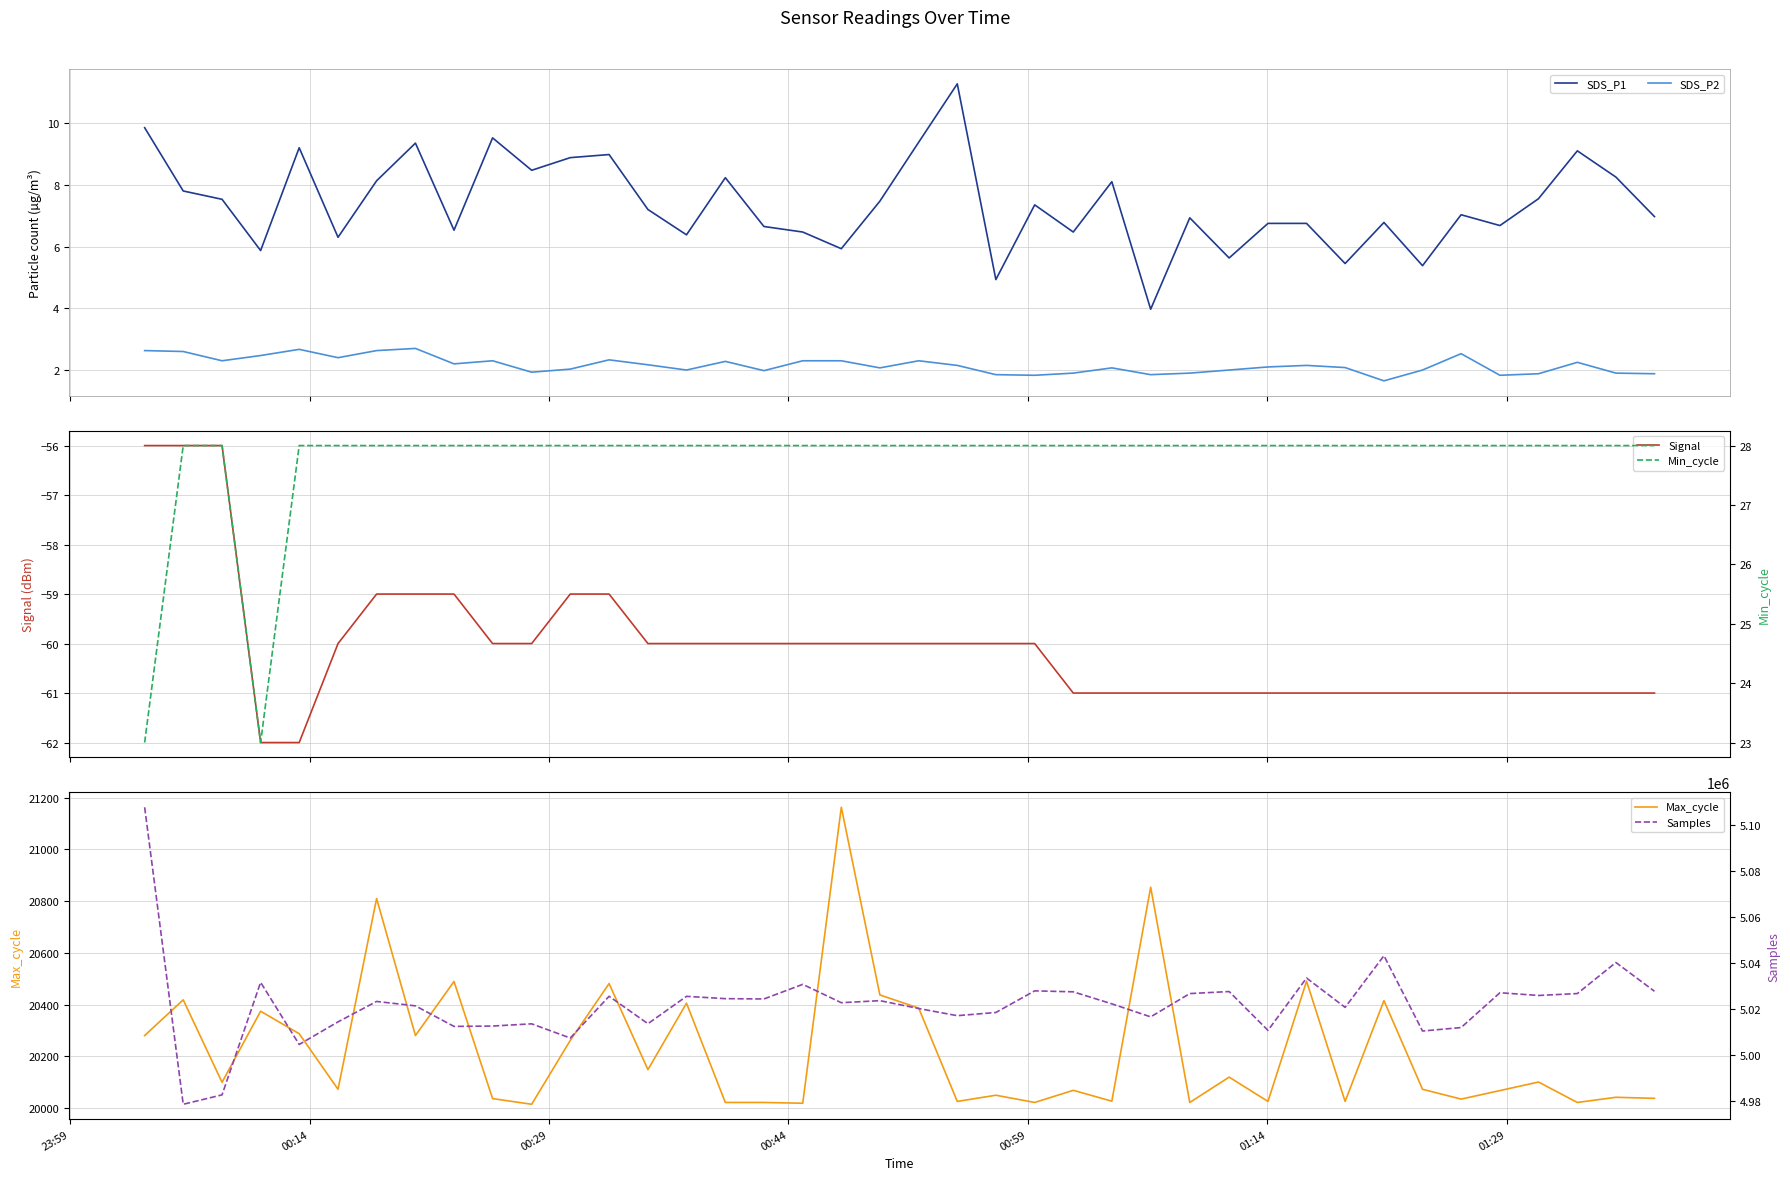

True or false: SDS_P1 and SDS_P2 cross at least once.

False